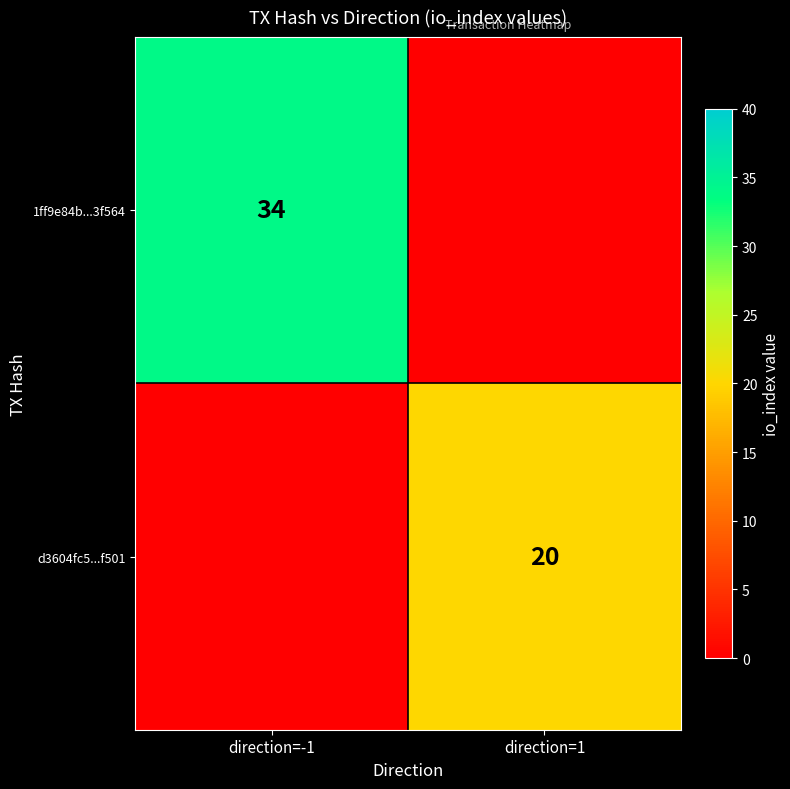

True or false: d3604fc5...f501 has a value of 28 at direction=1.

False